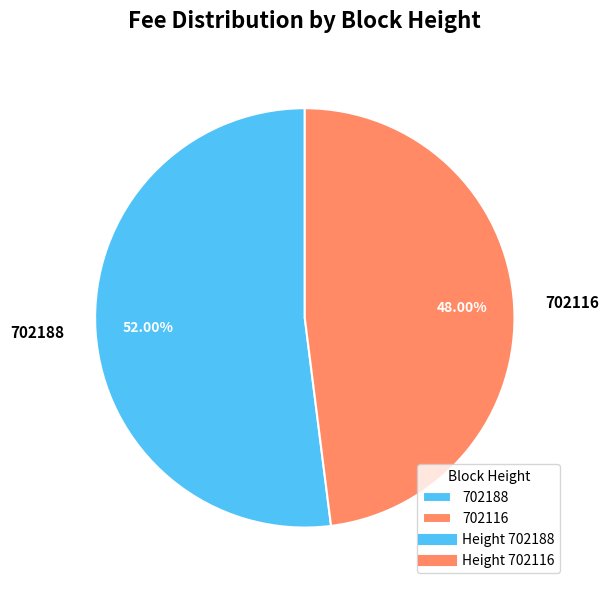

Which category has the biggest portion of the pie?

702188